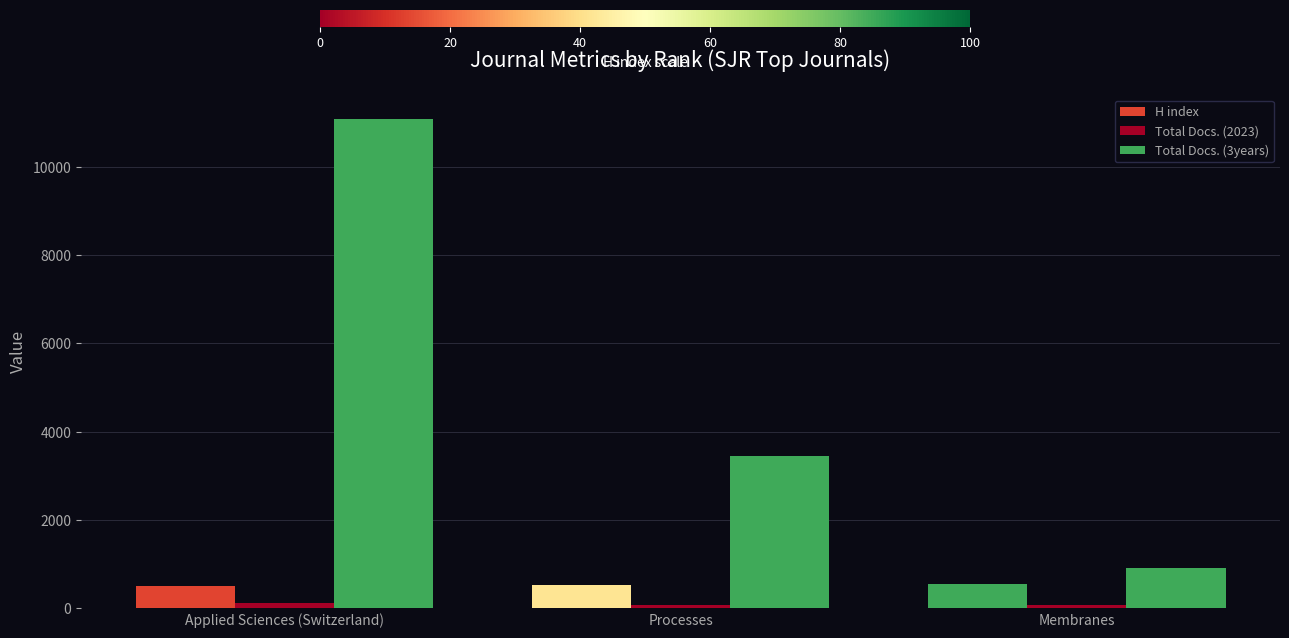

Which has a higher value, Membranes or Processes?

Membranes